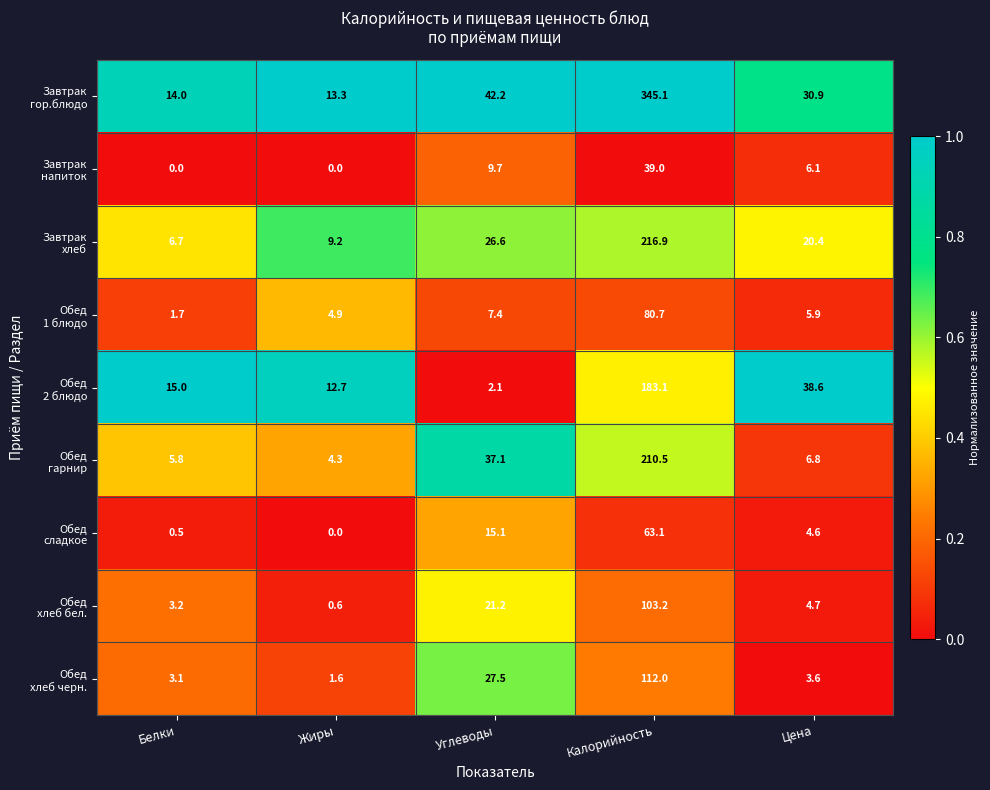

At which category is the sum across all series the highest?

Калорийность